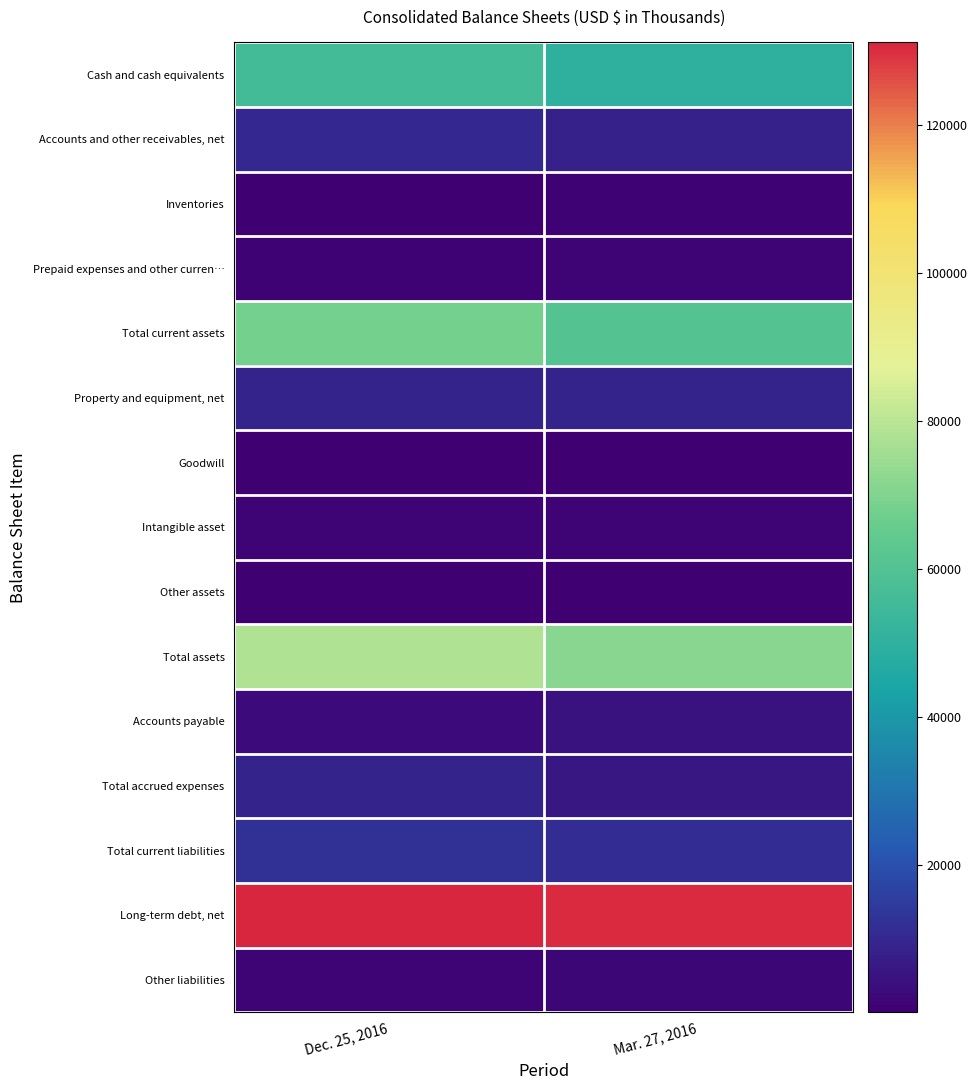

At which category is the sum across all series the highest?

Dec. 25, 2016